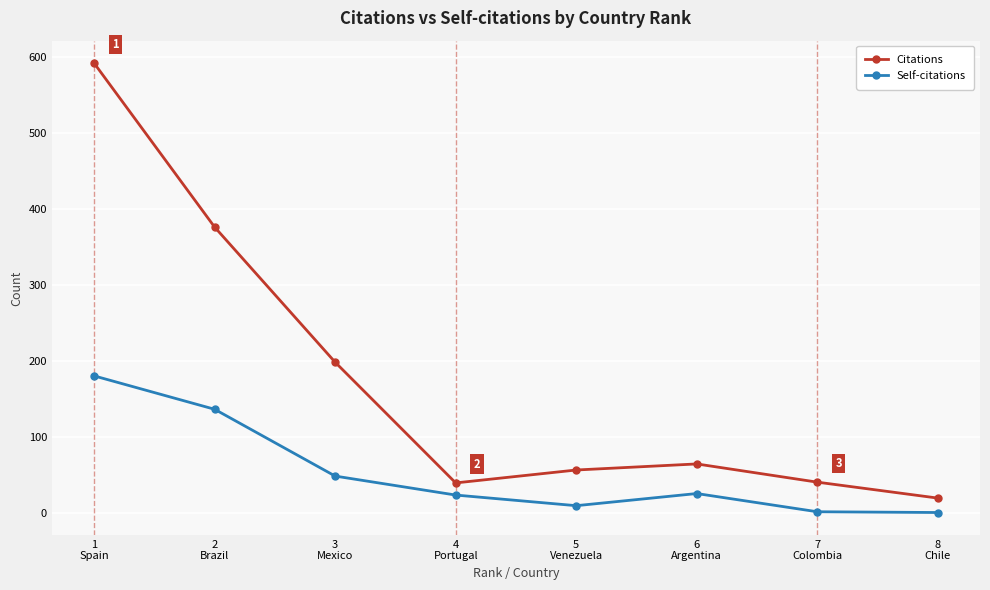

True or false: Citations has more than 0 points higher than both neighbors.

True